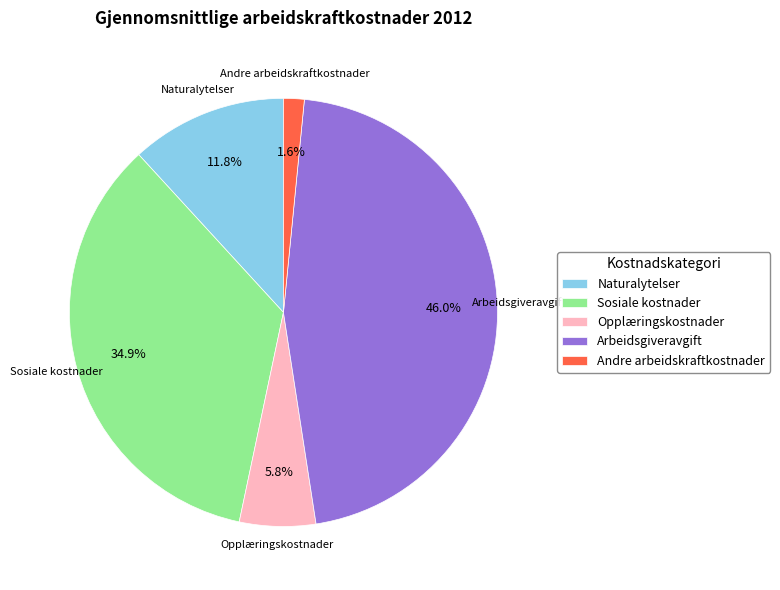

Is there any slice that represents more than half of the pie?

No